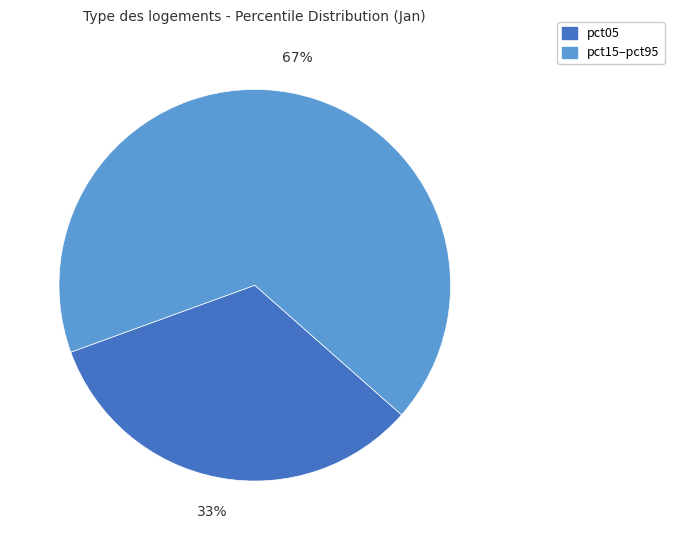

Does any single category account for the majority?

Yes